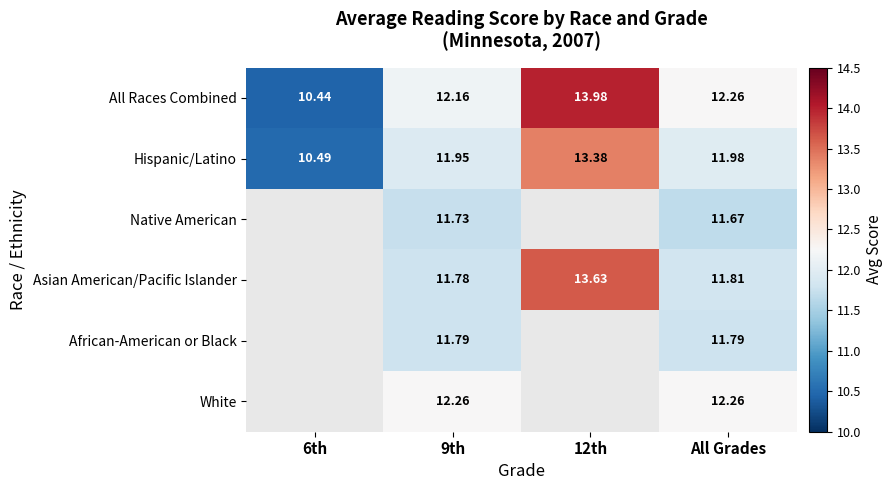

Is it true that African-American or Black equals 11.8 at 9th?

True